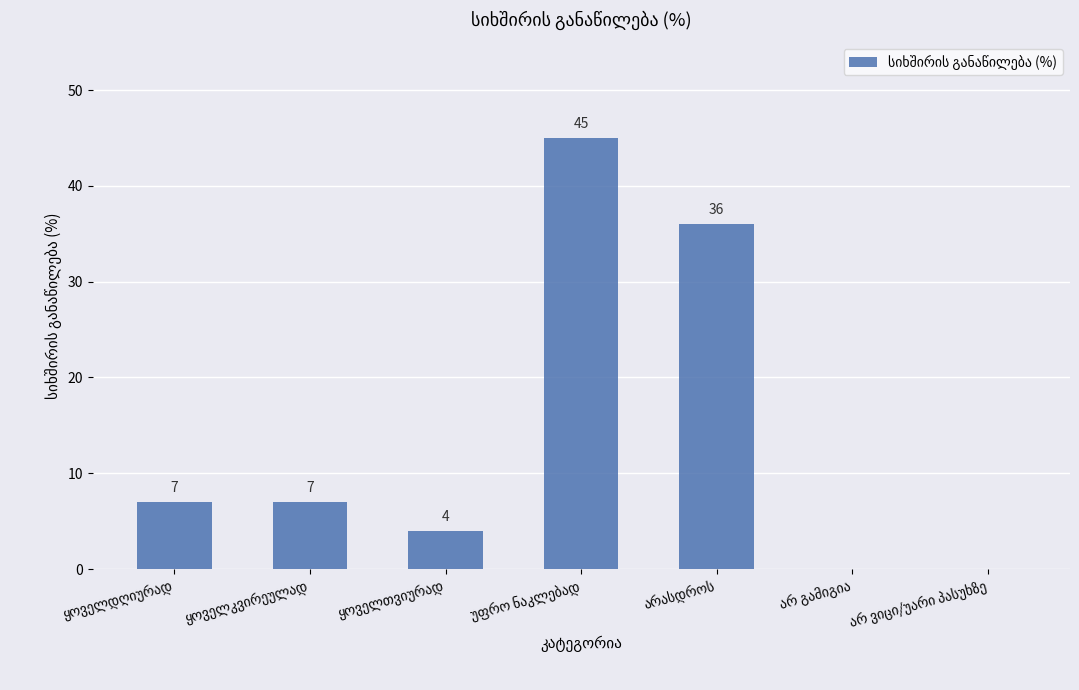

What is the greatest value displayed?

45